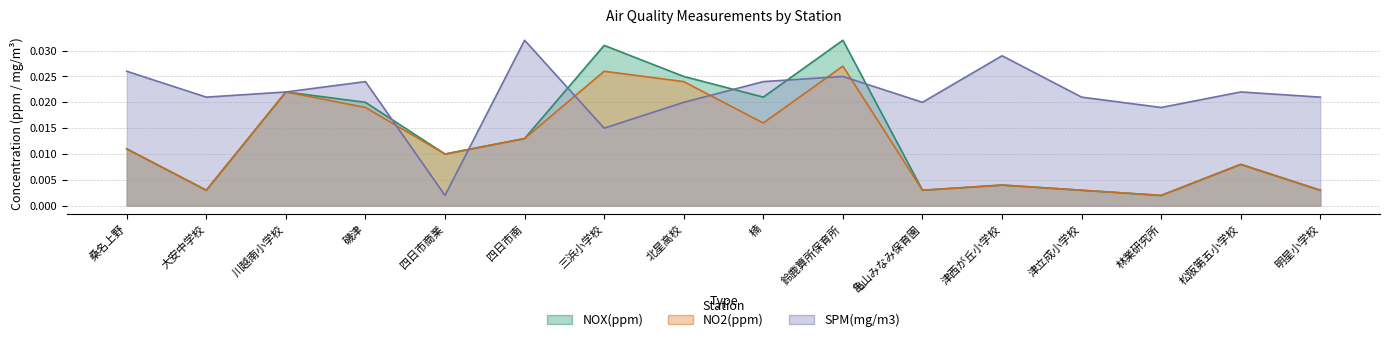

What are all the series names shown in the legend?

NOX(ppm), NO2(ppm), SPM(mg/m3)